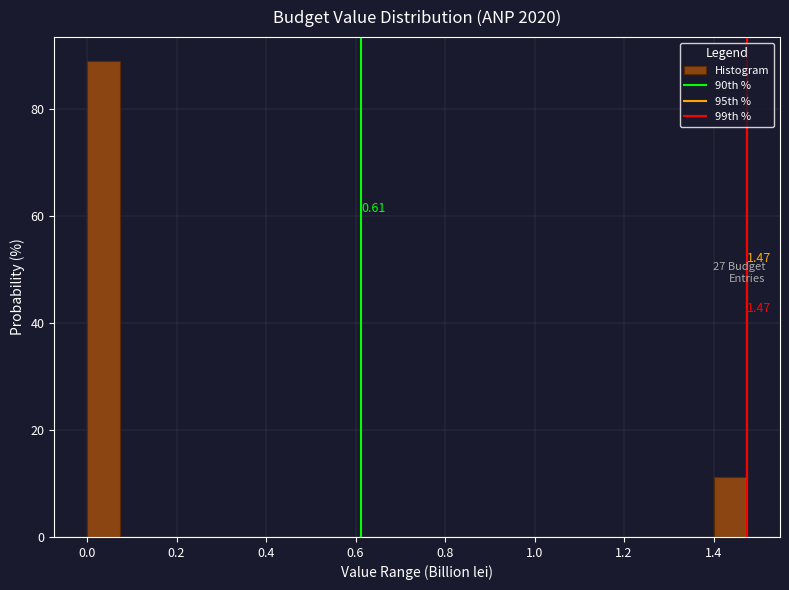

Read against the x-axis, roughly where is the centre of the tallest bar?

0.04